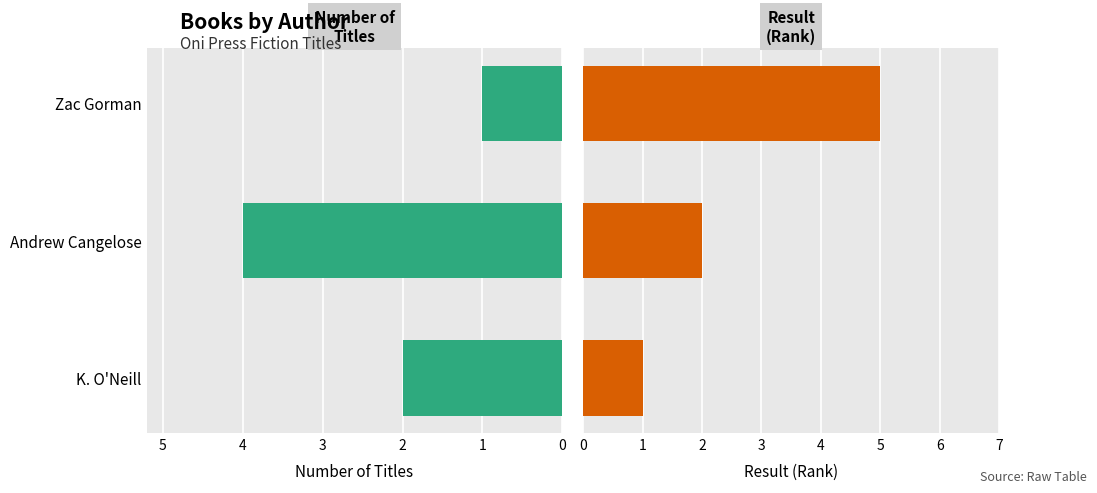

At how many categories does at least one series exceed 1?

3